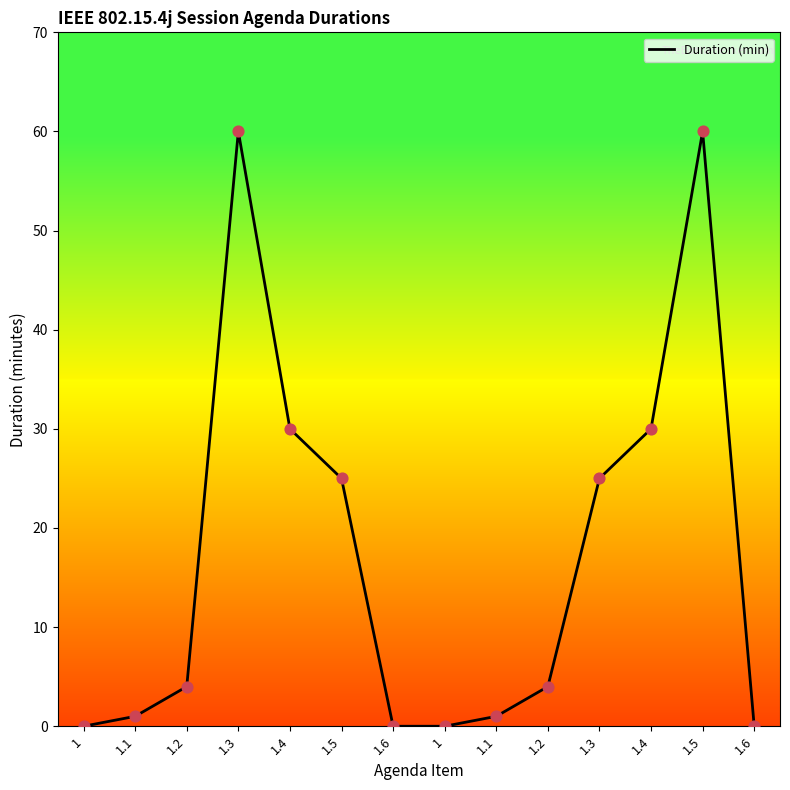

Which has a higher value, 1.1 or 1.4?

1.4